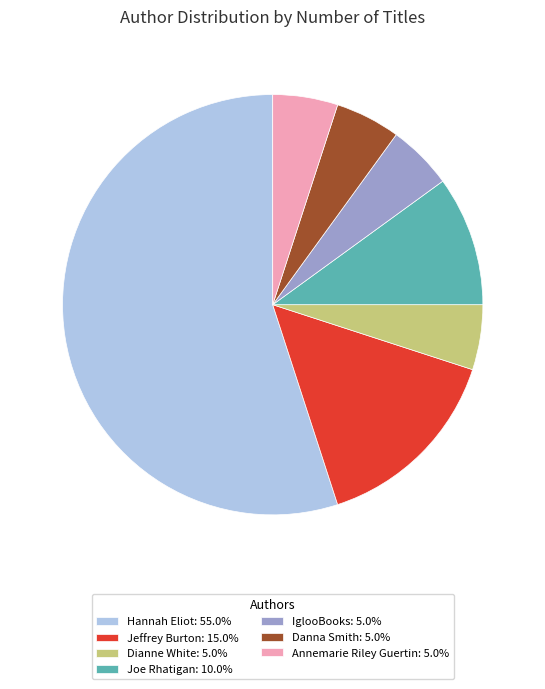

Is there a majority slice in this chart?

Yes